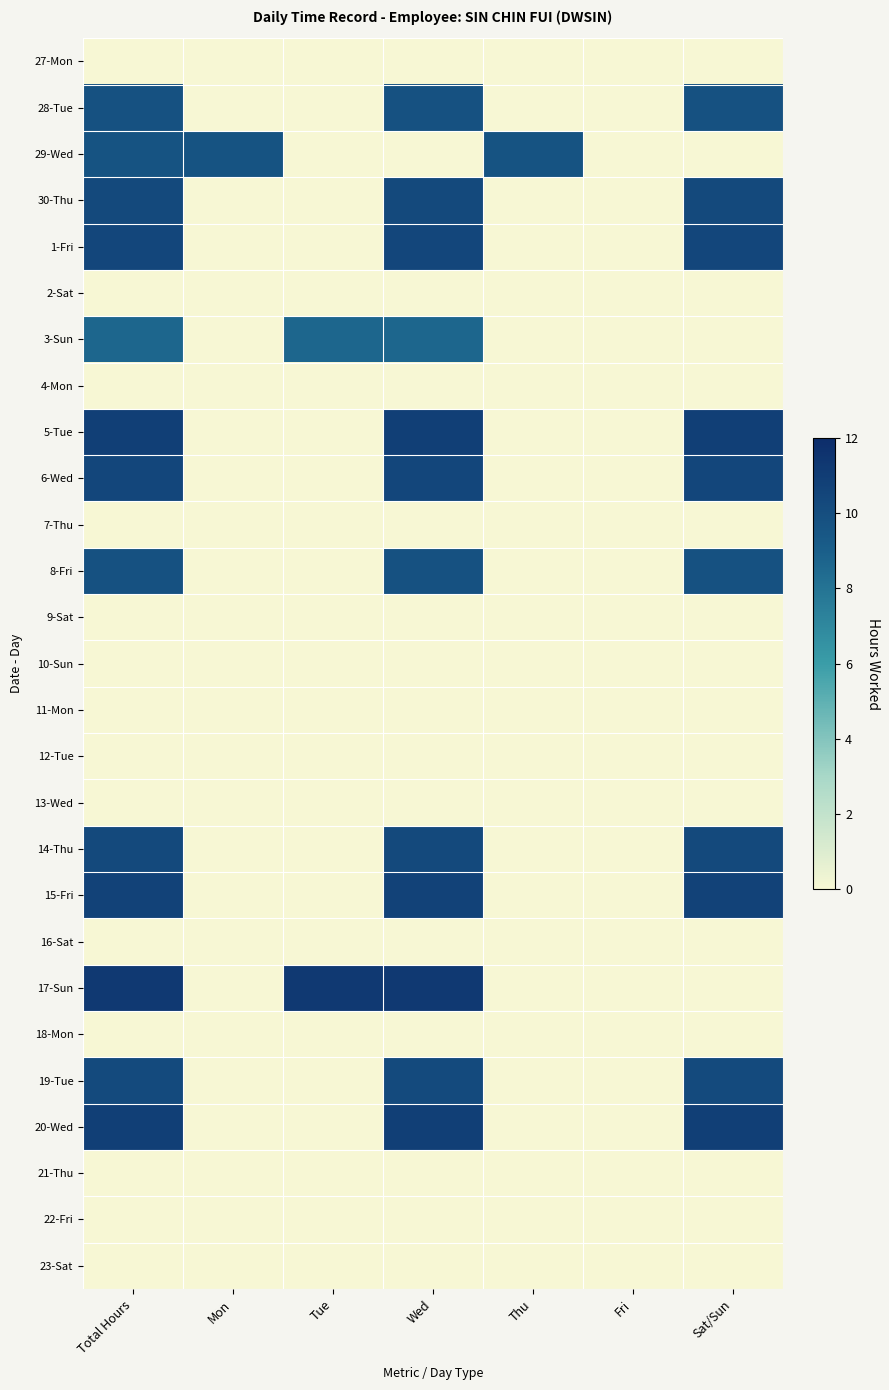

List the series in order of their peak value, lowest first.

27-Mon, 2-Sat, 4-Mon, 7-Thu, 9-Sat, 10-Sun, 11-Mon, 12-Tue, 13-Wed, 16-Sat, 18-Mon, 21-Thu, 22-Fri, 23-Sat, 3-Sun, 29-Wed, 8-Fri, 28-Tue, 19-Tue, 30-Thu, 14-Thu, 6-Wed, 1-Fri, 15-Fri, 5-Tue, 20-Wed, 17-Sun